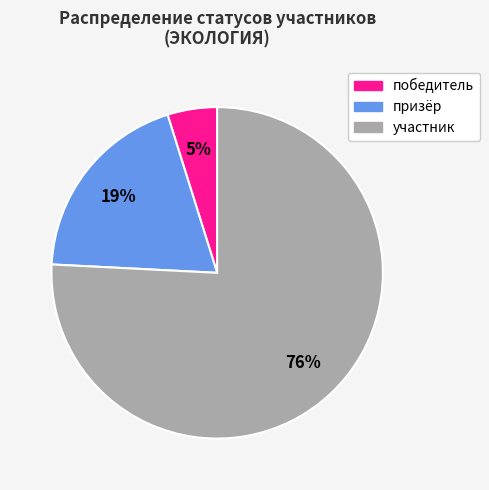

To the nearest percent, what is the combined percentage of призёр and участник?

95%